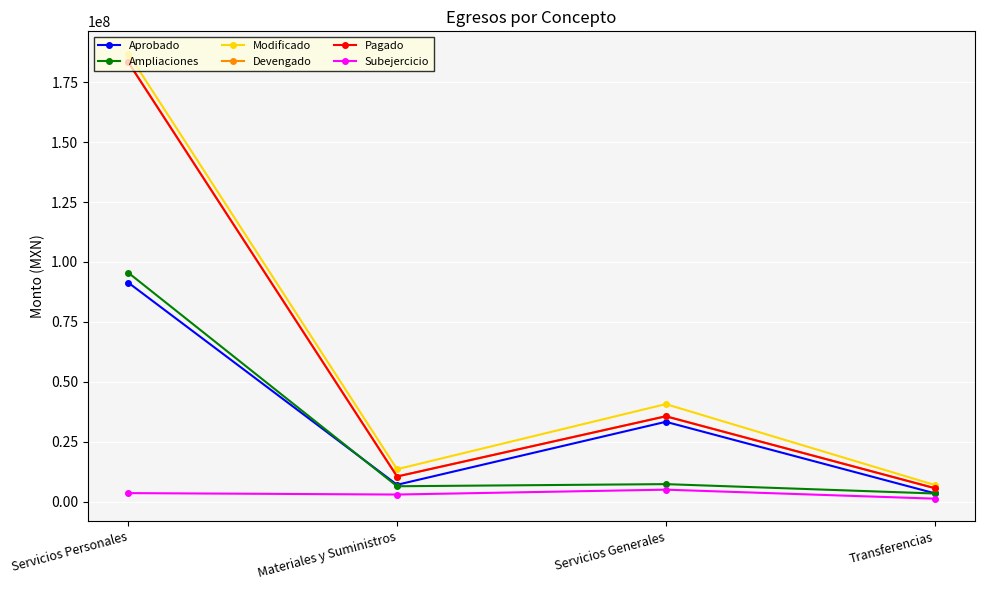

Is this an area chart (filled region under the line)?

No